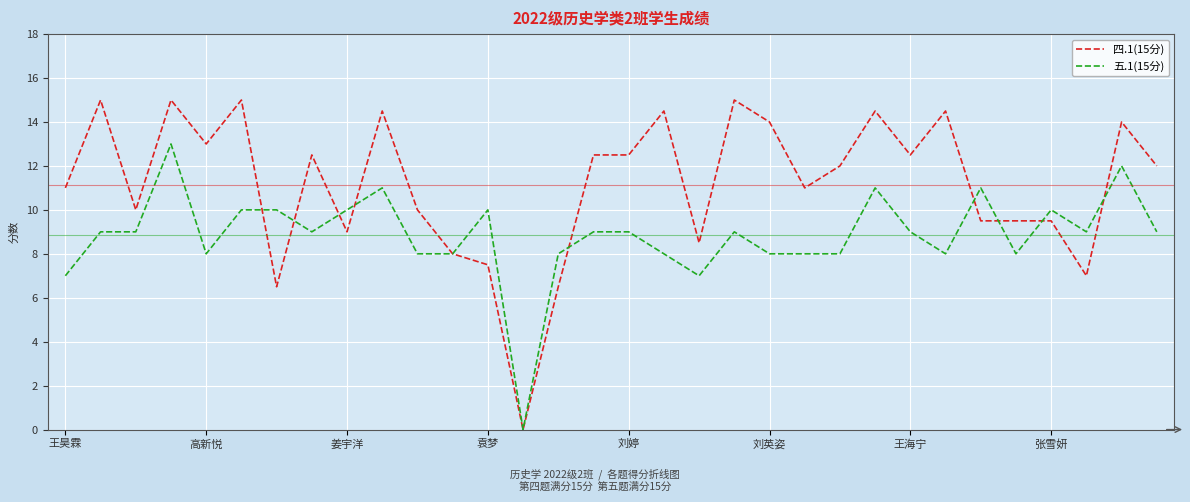

List the series in order of their peak value, lowest first.

五.1(15分), 四.1(15分)